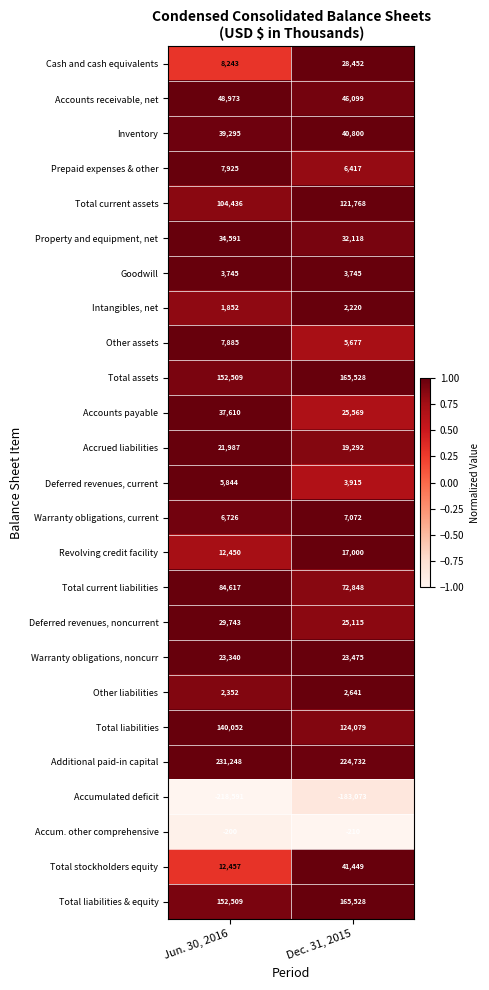

At which category is the sum across all series the highest?

Dec. 31, 2015